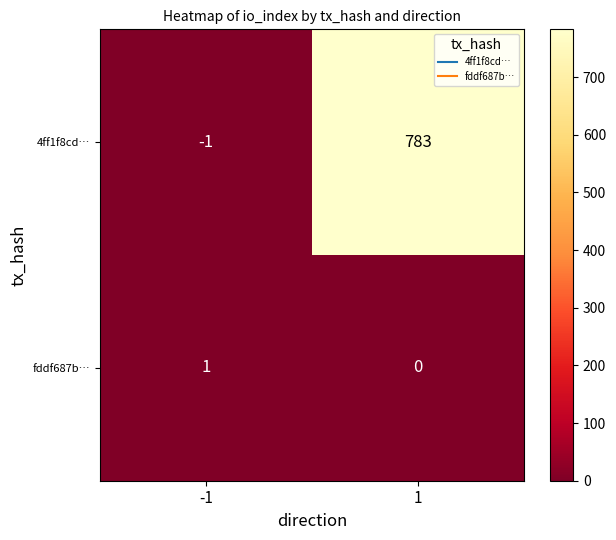

Is it true that fddf687b… equals 1 at -1?

True